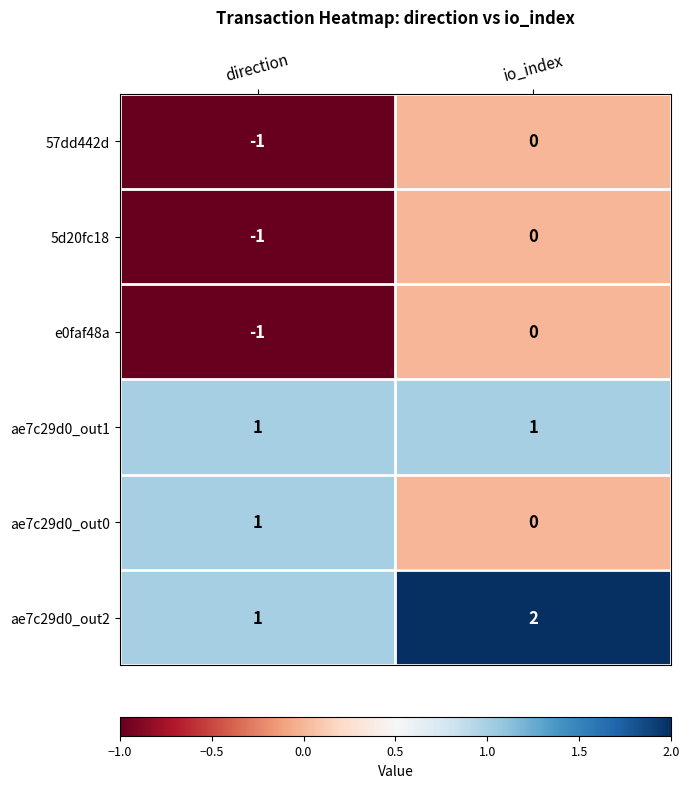

How many data points in ae7c29d0_out0 are less than 1?

1